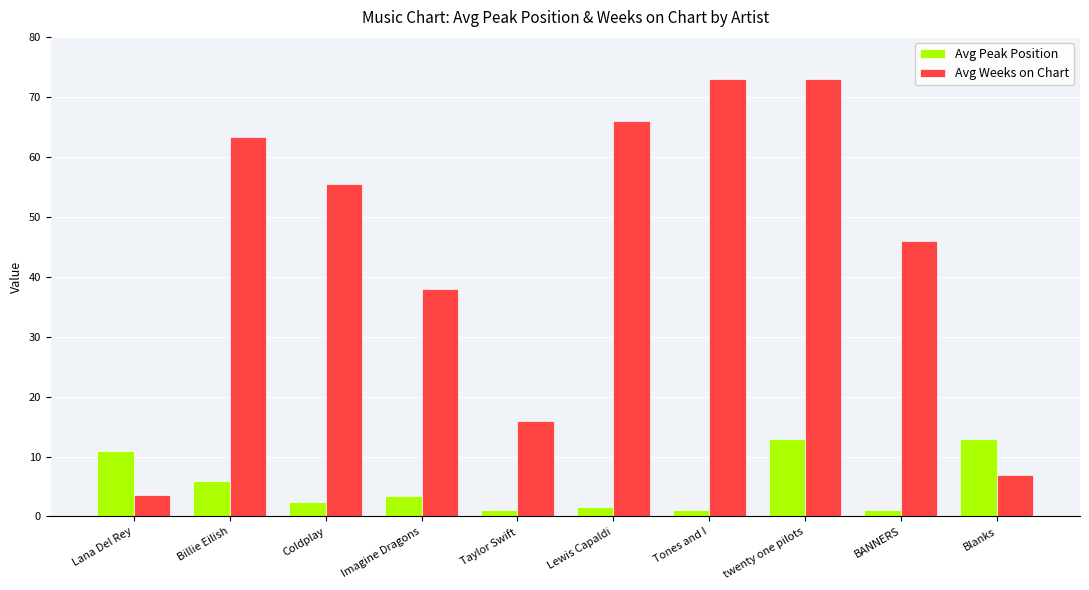

List the series in order of their overall mean, highest first.

Avg Weeks on Chart, Avg Peak Position